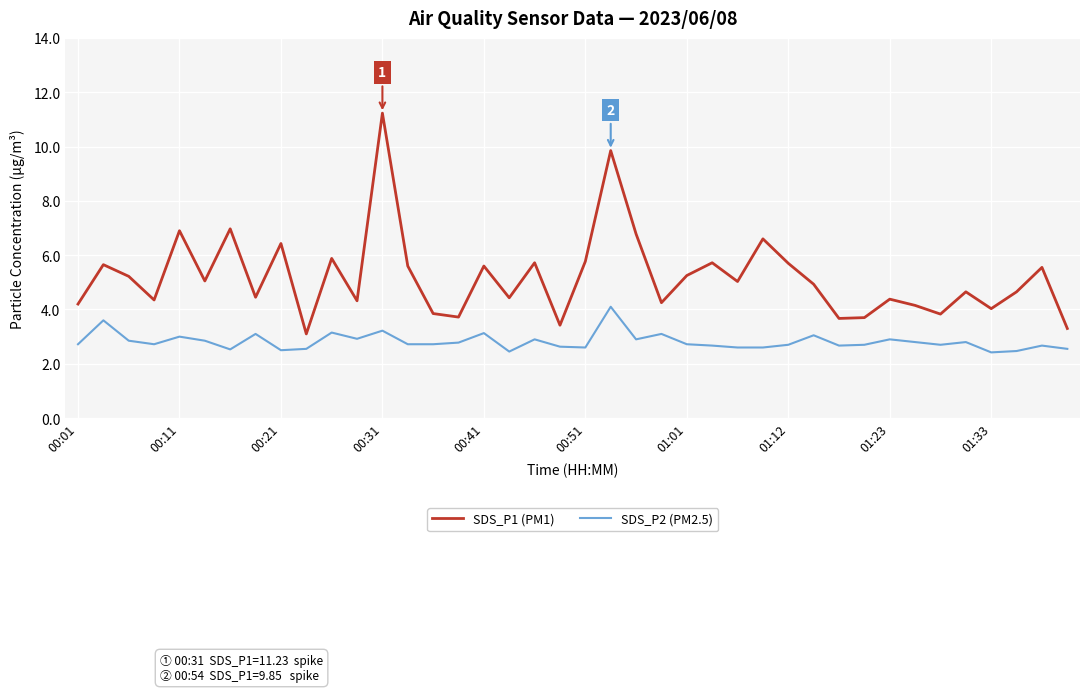

True or false: SDS_P1 (PM1) and SDS_P2 (PM2.5) cross at least once.

False